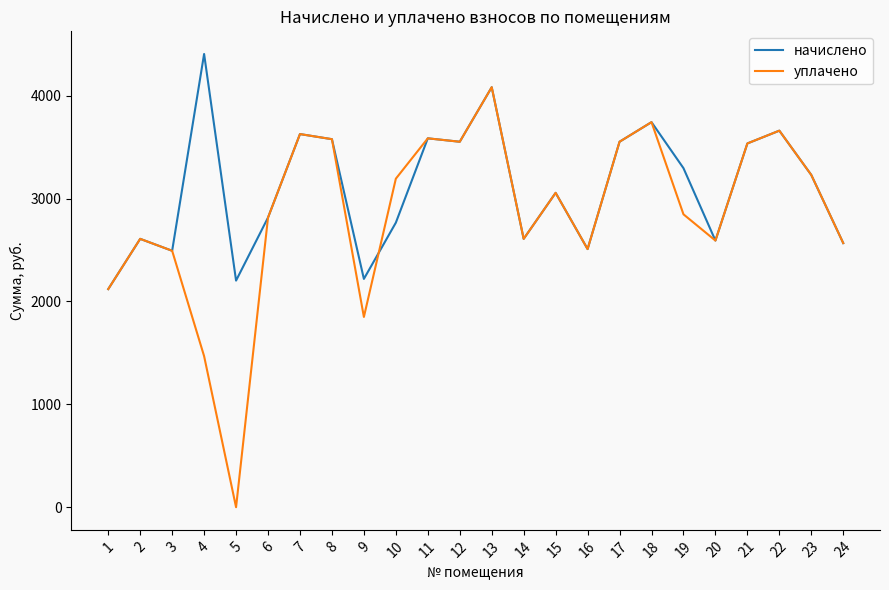

Which series has the largest total across all categories?

начислено